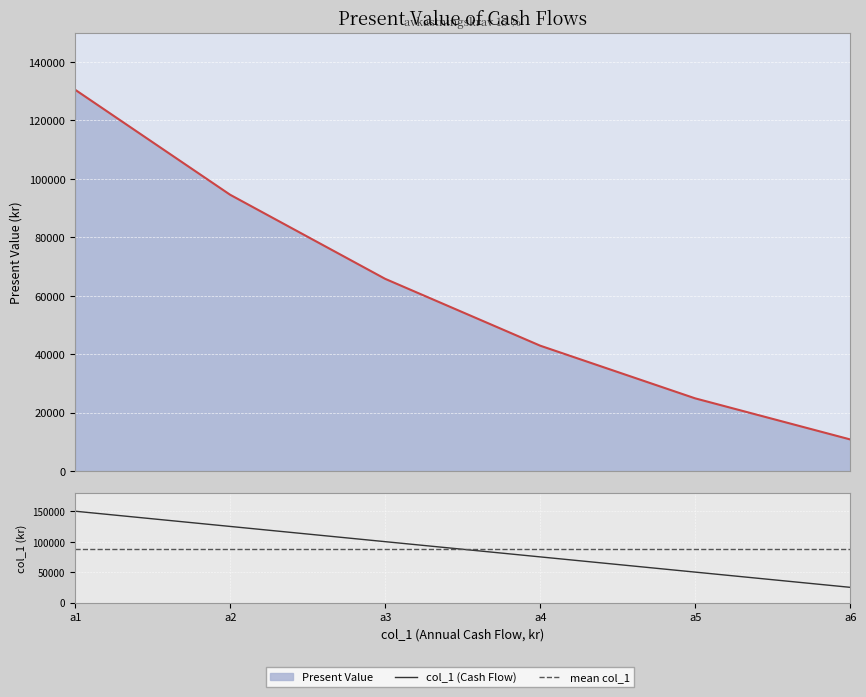

Is it true that the value at a2 is 137811.1?

False